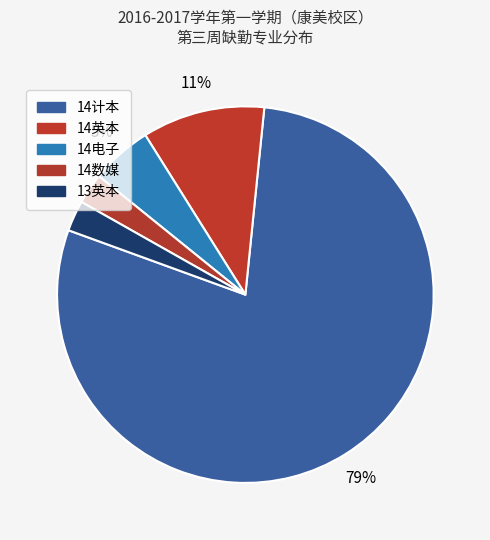

How many slices are in this pie chart?

5